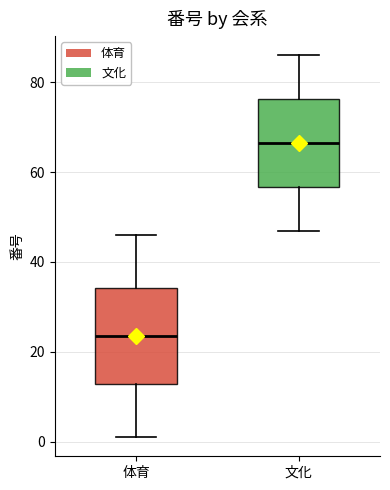

Reading left to right, transcribe this box plot: for each box, give where its median line is, the range the box spans, and where its two whiskers end, as read against the y-axis. The values are not printed on the chart, so give them approximately, as read against the axis.

体育: median 24, box 12 to 34, whiskers 2 to 46
文化: median 66, box 56 to 76, whiskers 48 to 86